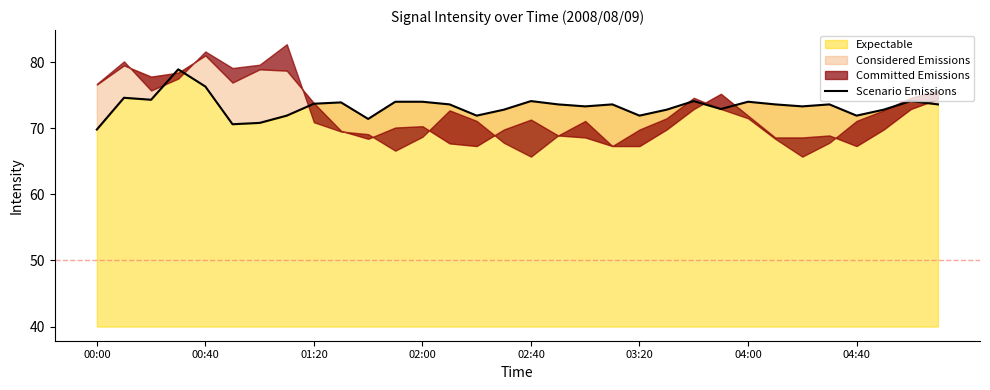

How many categories are shown in the chart?

32